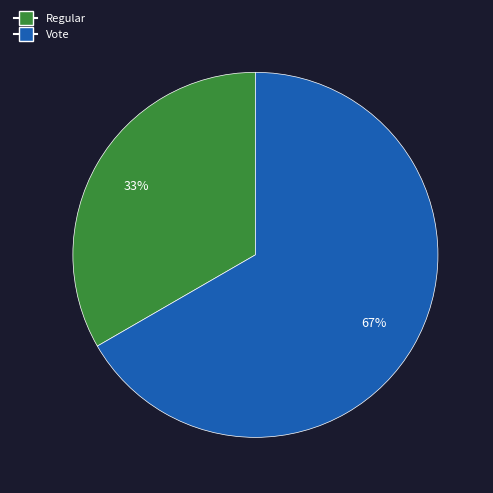

The Regular slice represents 27% of the pie. True or false?

False